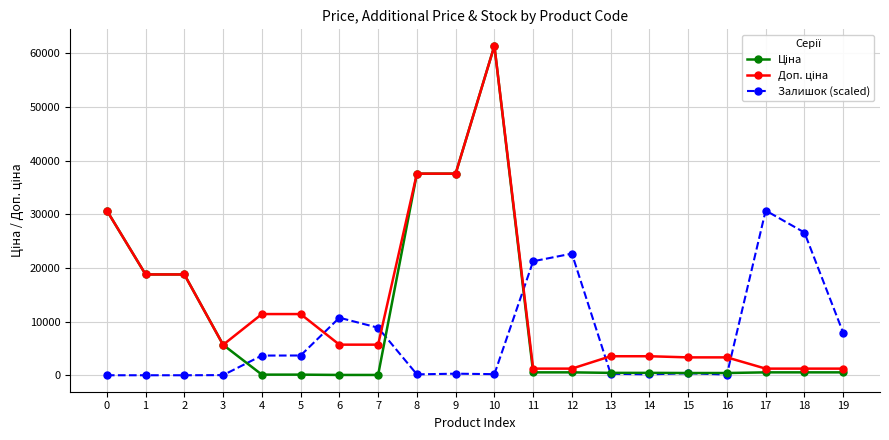

What is the highest value of the Залишок (scaled) series?

30717.1